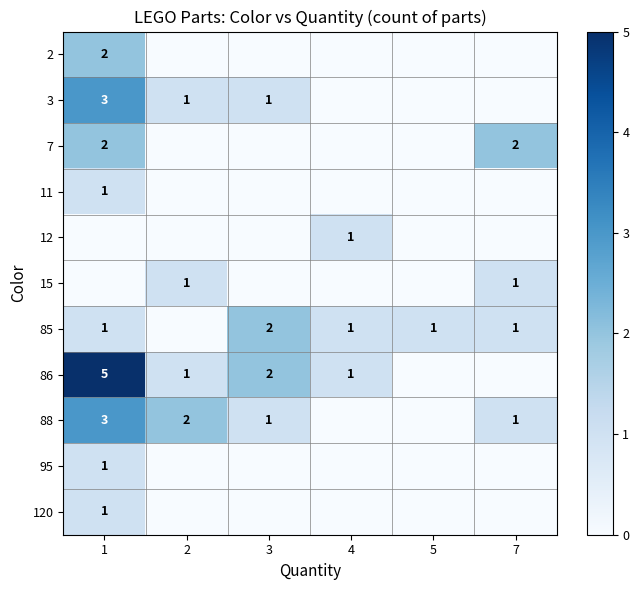

At which category is the sum across all series the highest?

1